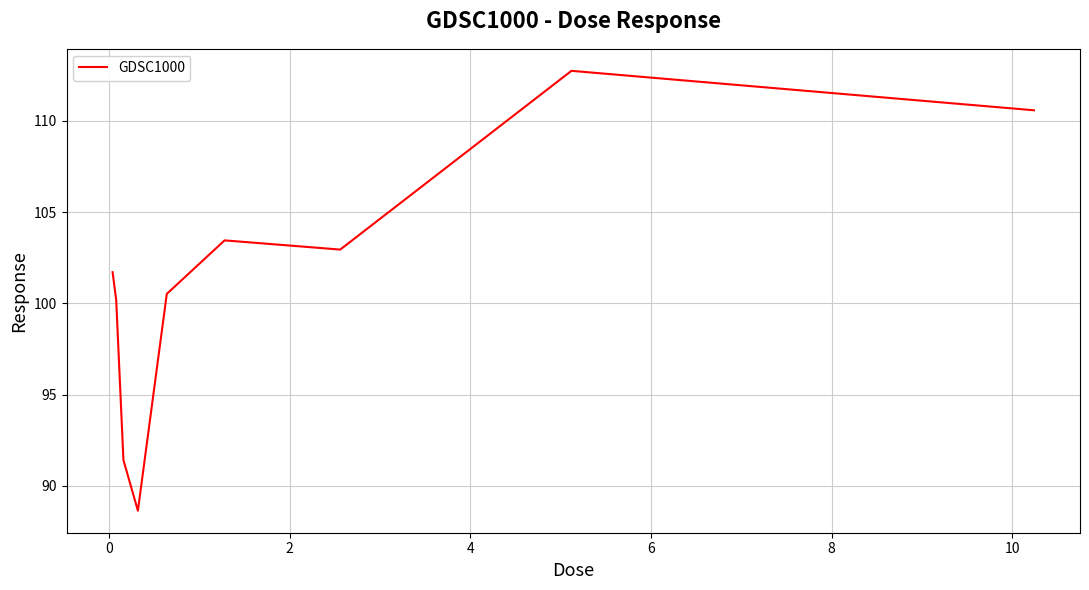

What is the maximum value shown in the chart?

112.7